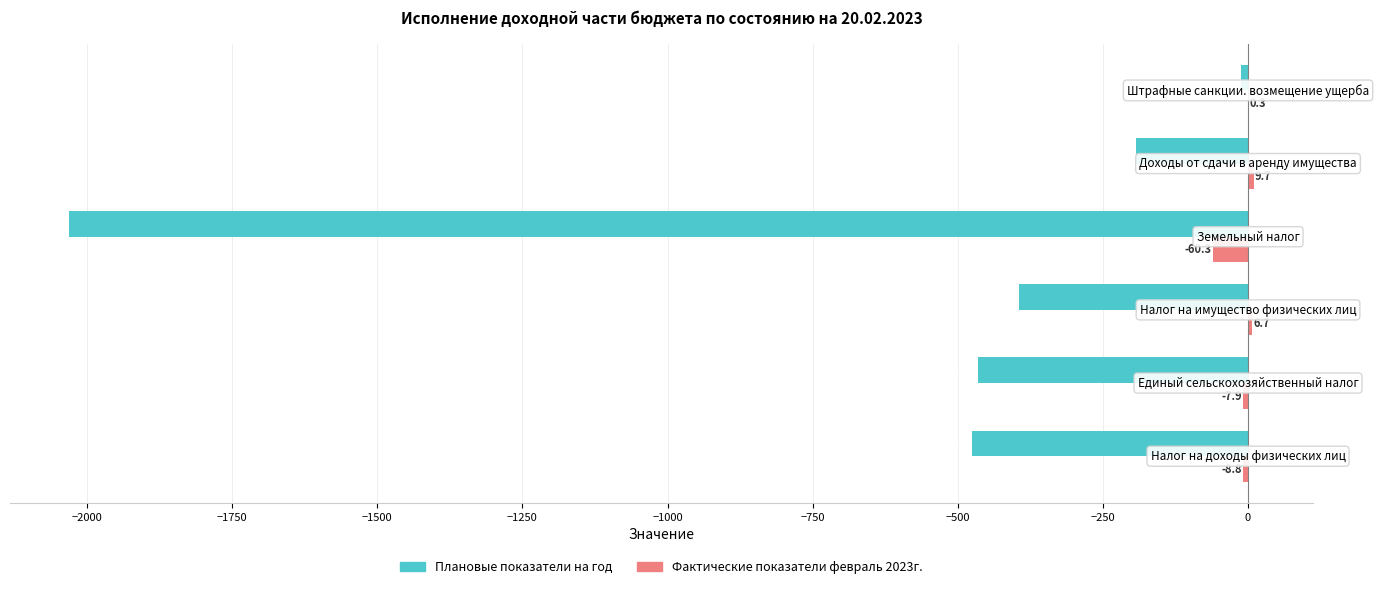

What is the highest value of the Фактические показатели февраль 2023г. series?

9.7